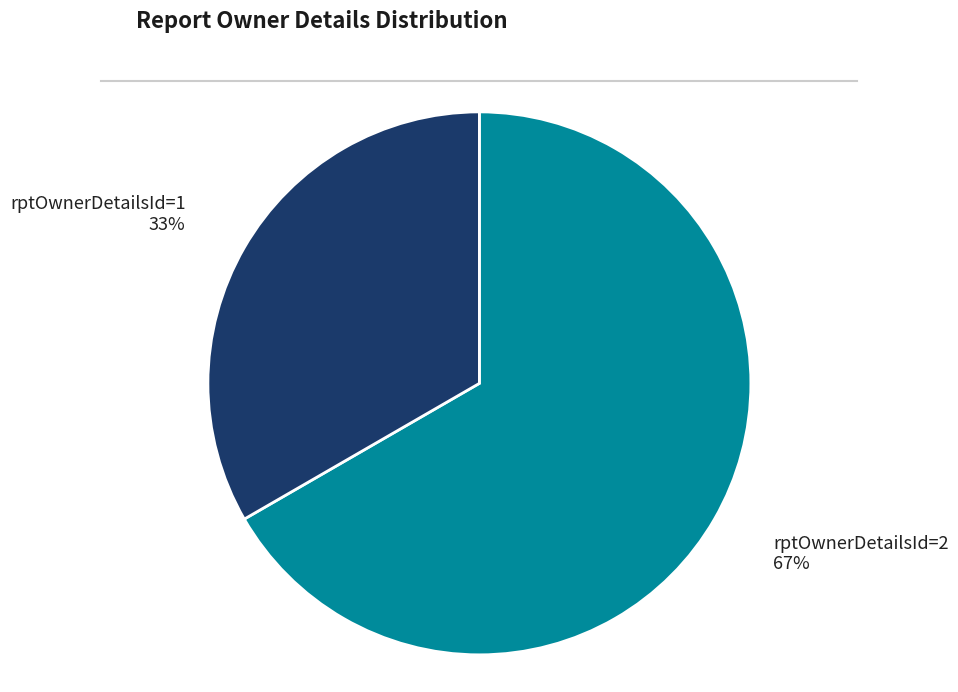

To the nearest percent, what is the average slice percentage?

50%